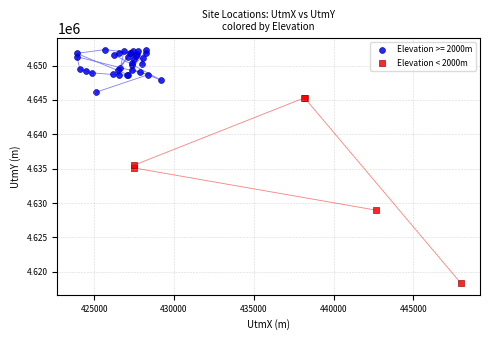

Which series has the widest spread of Y values?

Elevation < 2000m